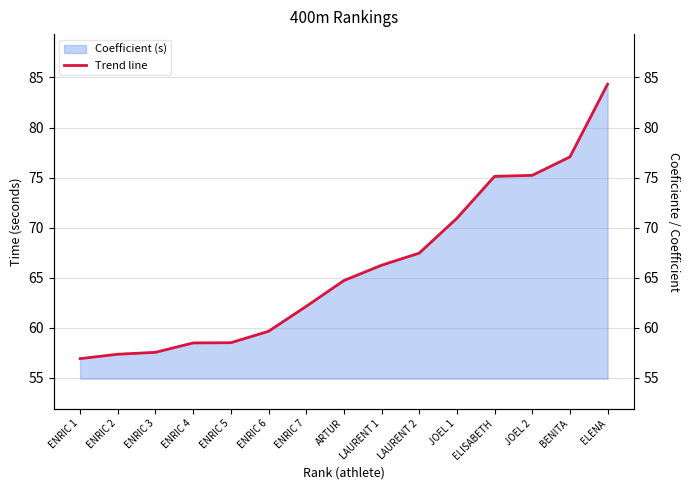

Which category has the highest value across all series?

ELENA